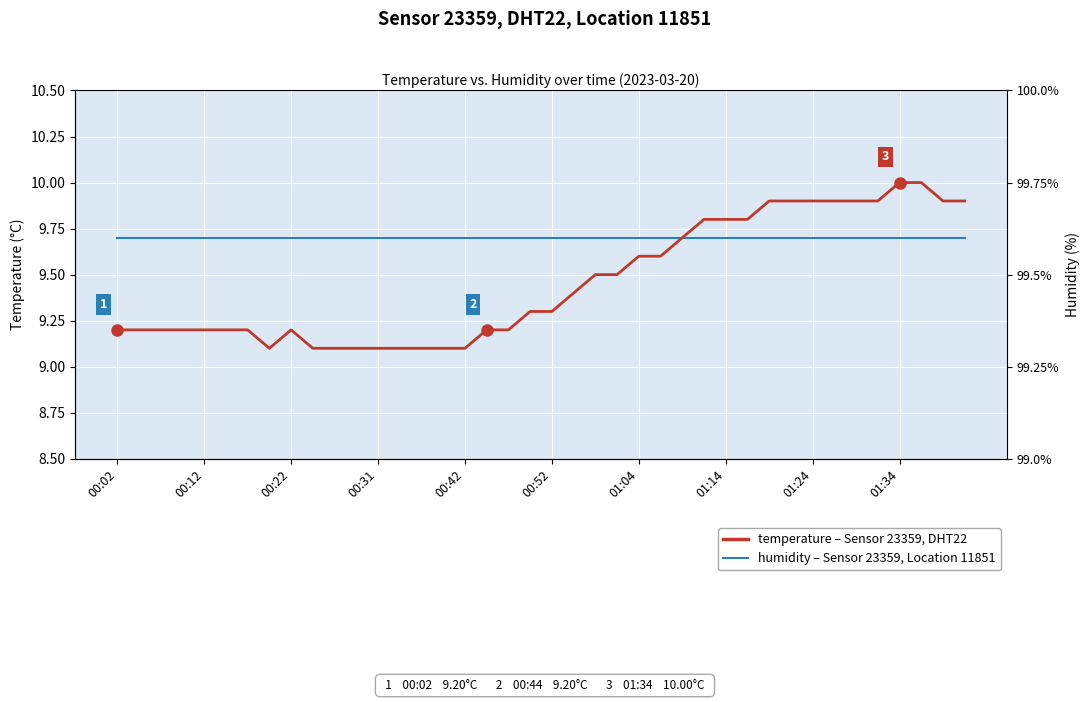

List the series in order of their overall mean, lowest first.

temperature, humidity